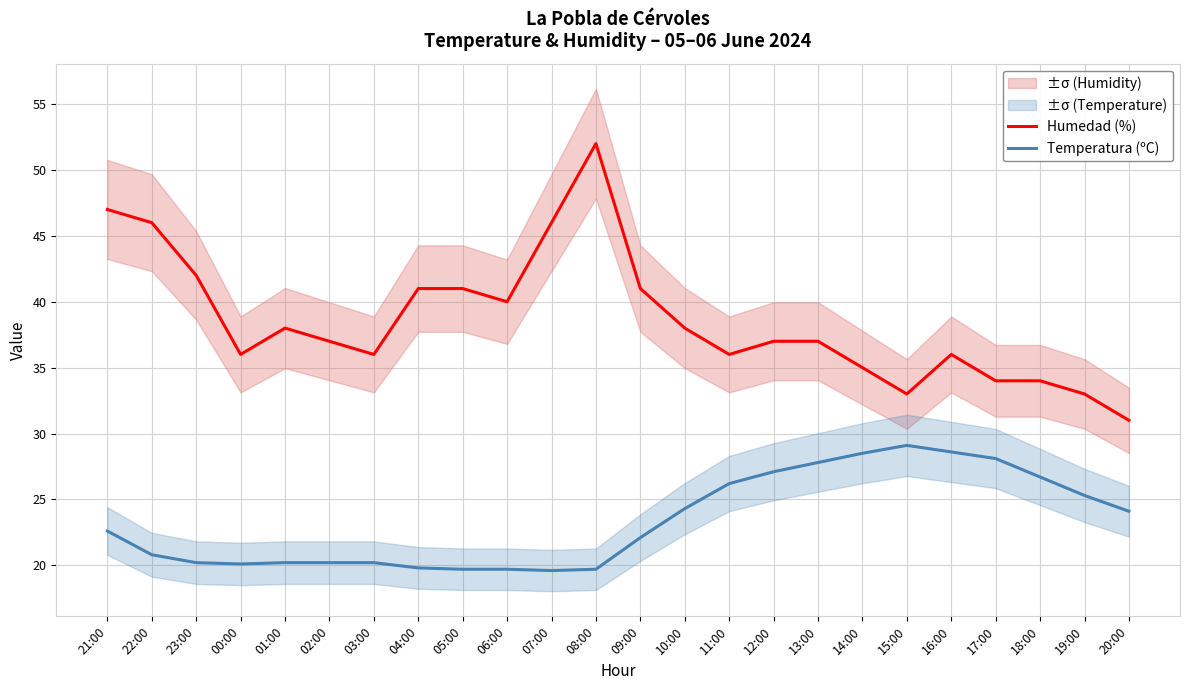

In Humedad (%), how many points are lower than both neighbors (excluding endpoints)?

5